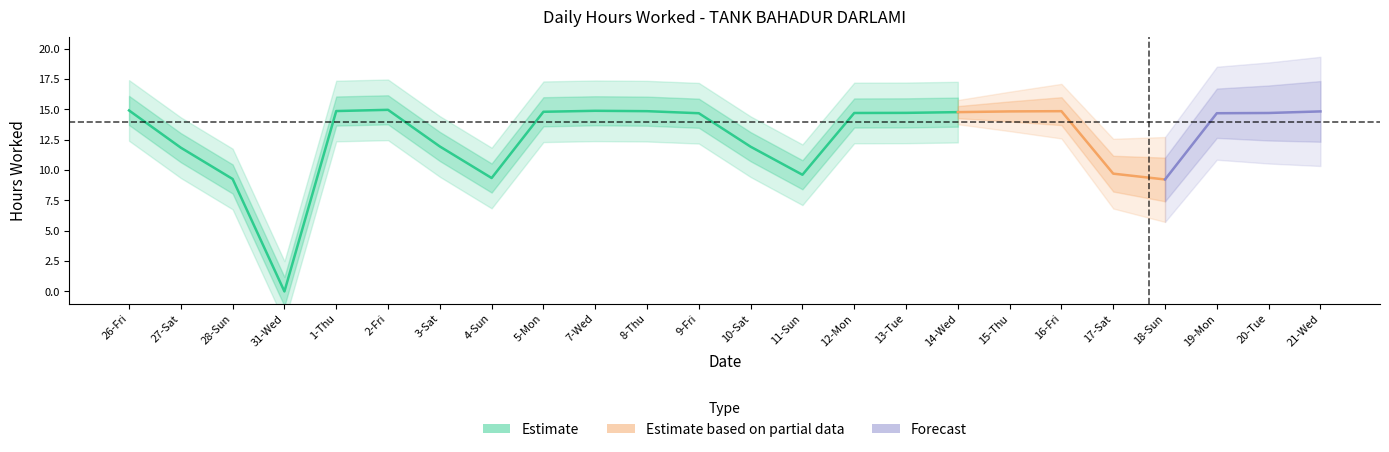

Is it true that the value at 28-Sun is 3.8?

False